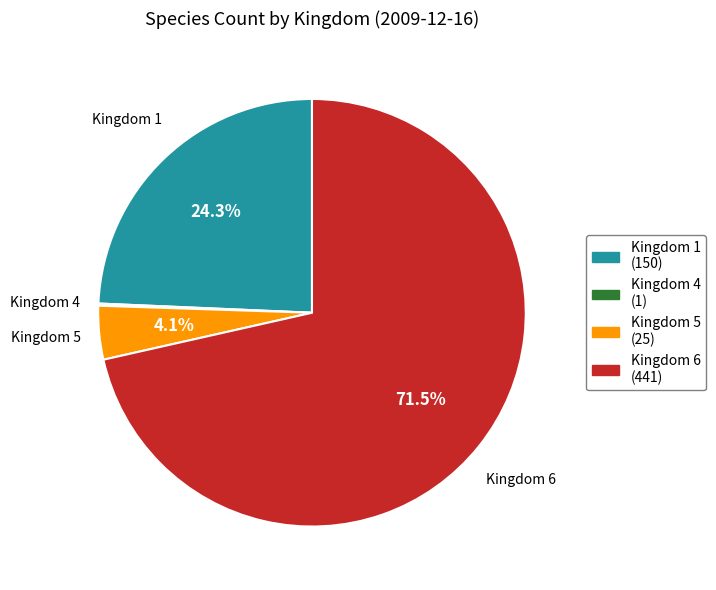

Combined, what portion of the pie is Kingdom 5 and Kingdom 6?

75.5%